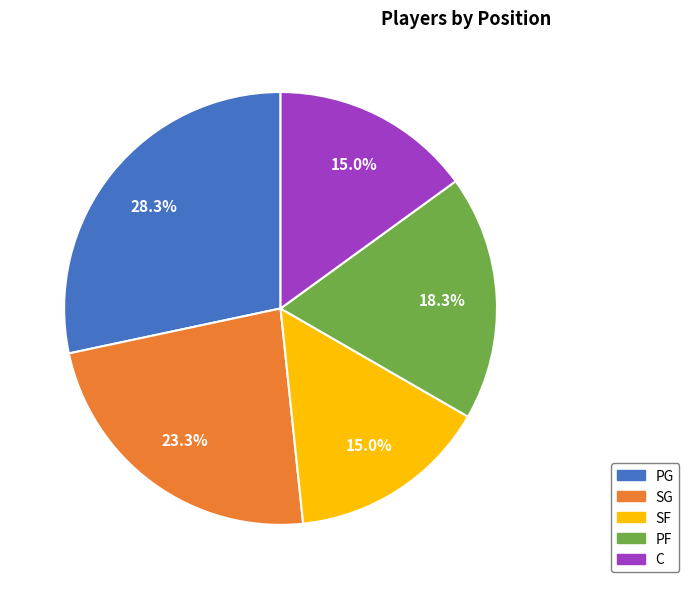

Is there a majority slice in this chart?

No